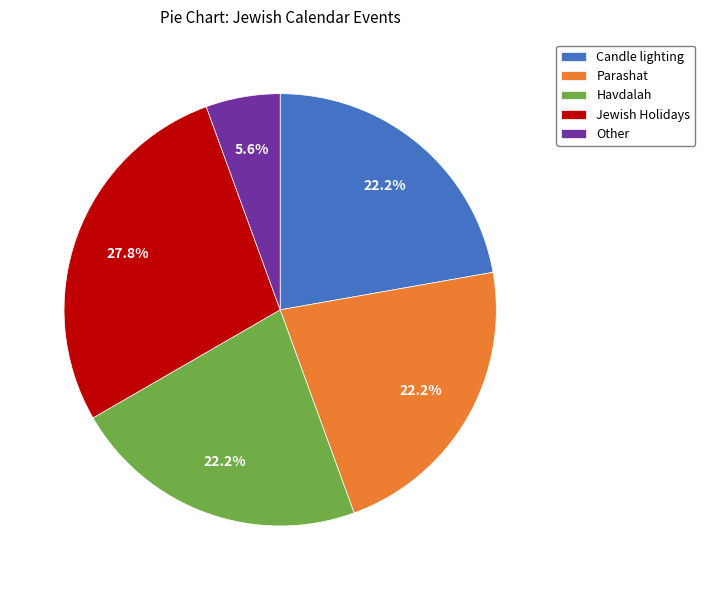

How many slices are in this pie chart?

5